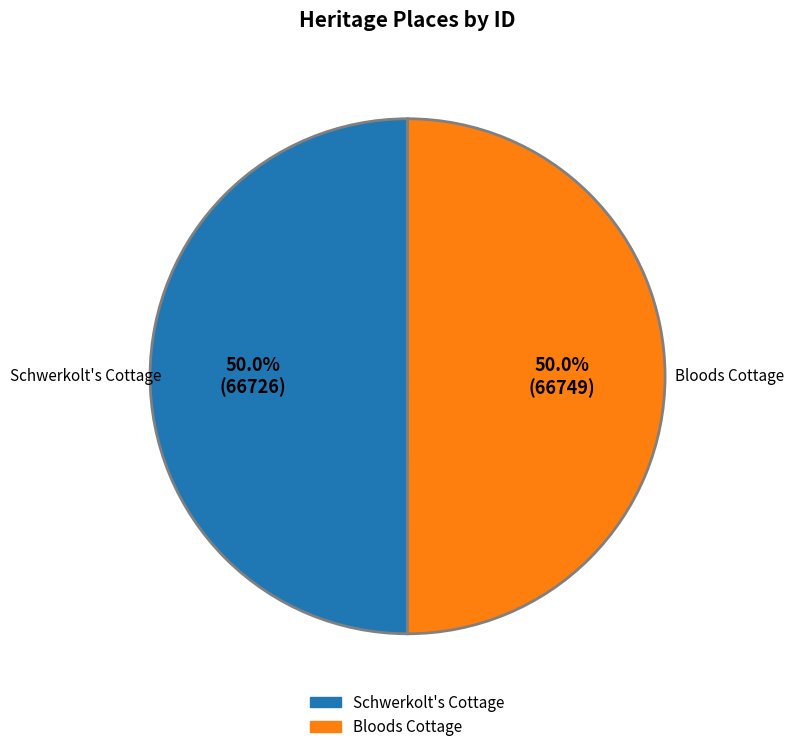

What percentage is the Schwerkolt's Cottage slice, to the nearest percent?

50%